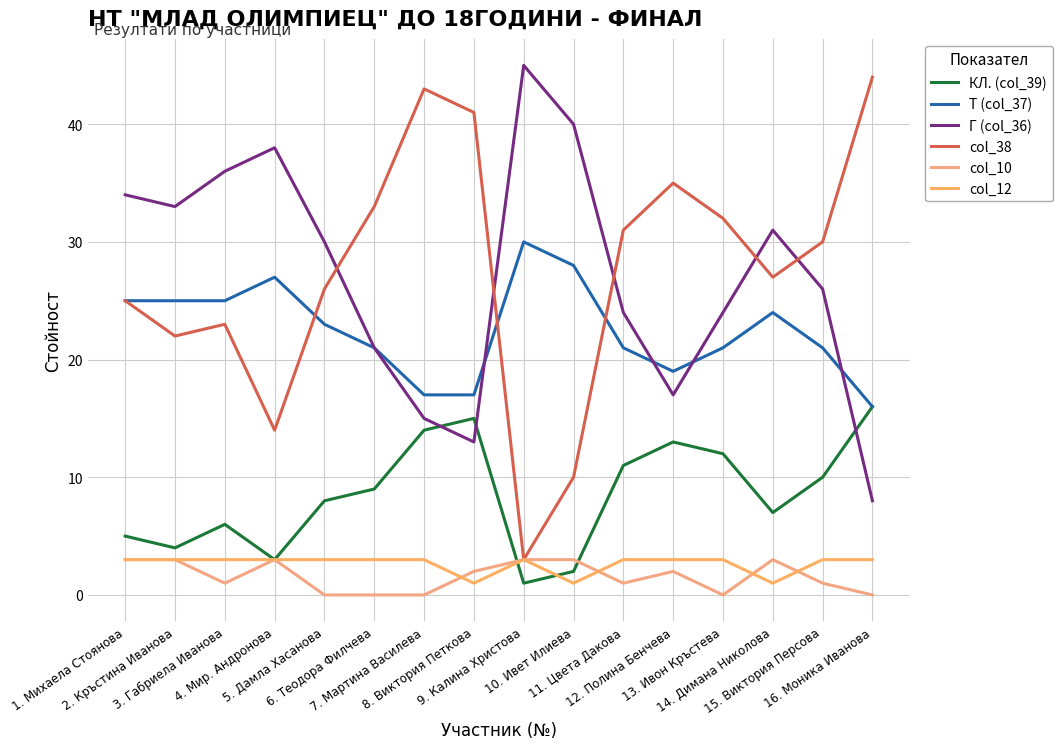

Is it true that Т (col_37) equals 30 at 9. Калина Христова?

True